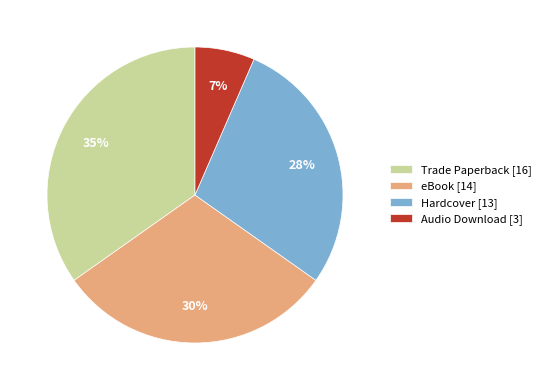

How many slices are in this pie chart?

4